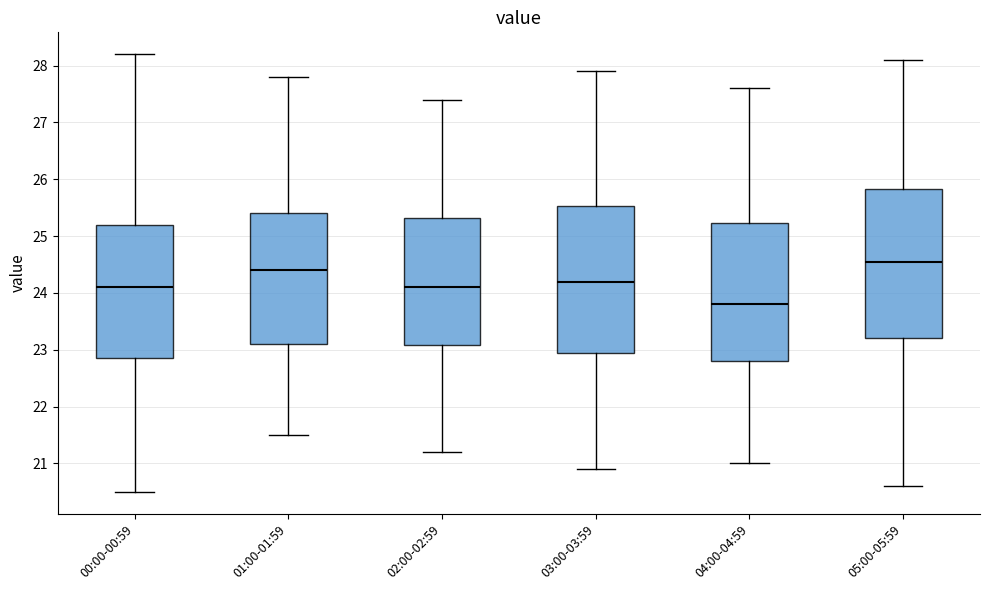

Reading left to right, transcribe this box plot: for each box, give where its median line is, the range the box spans, and where its two whiskers end, as read against the y-axis. The values are not printed on the chart, so give them approximately, as read against the axis.

00:00-00:59: median 24.1, box 22.9 to 25.2, whiskers 20.5 to 28.2
01:00-01:59: median 24.4, box 23.1 to 25.4, whiskers 21.5 to 27.8
02:00-02:59: median 24.1, box 23.1 to 25.3, whiskers 21.2 to 27.4
03:00-03:59: median 24.2, box 23.0 to 25.5, whiskers 20.9 to 27.9
04:00-04:59: median 23.8, box 22.8 to 25.2, whiskers 21.0 to 27.6
05:00-05:59: median 24.6, box 23.2 to 25.8, whiskers 20.6 to 28.1